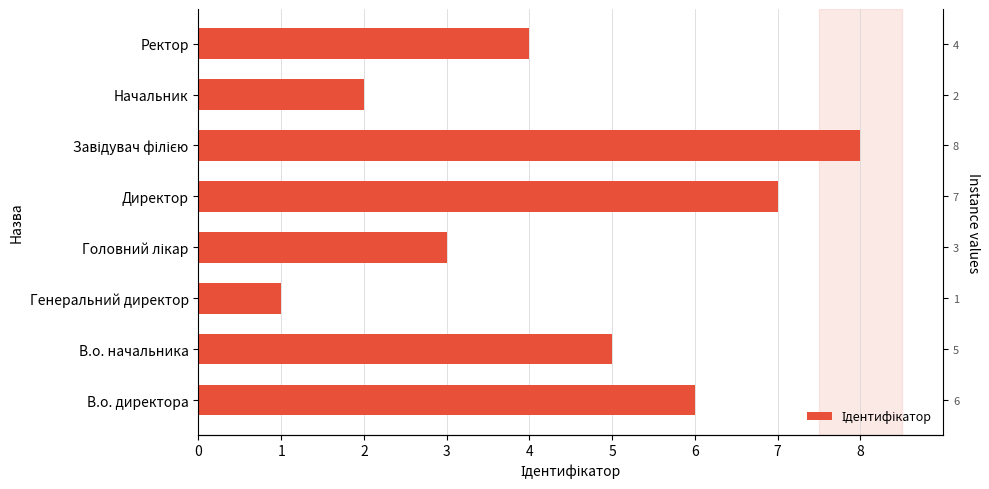

The value at 2 is 1. True or false?

False